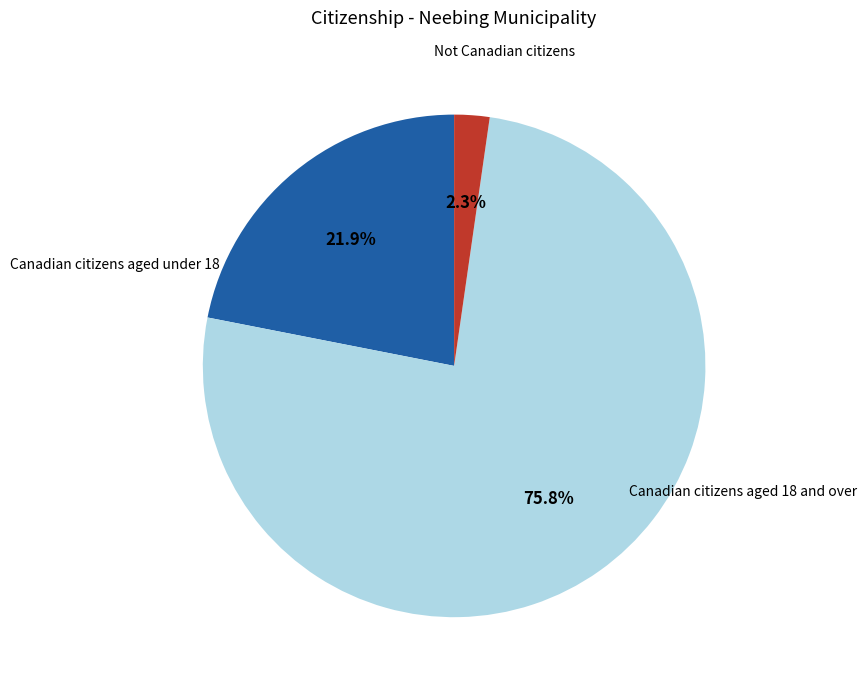

Is the sum of Canadian citizens aged under 18 and Not Canadian citizens greater than half?

No